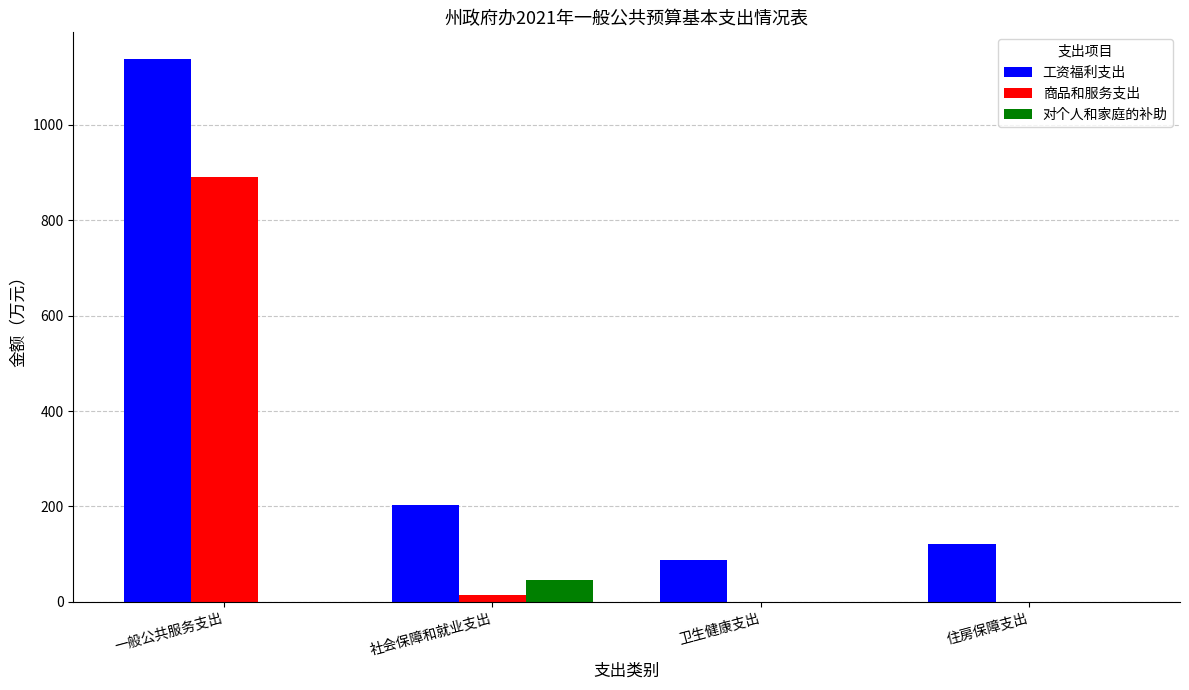

What is the highest value of the 商品和服务支出 series?

890.8